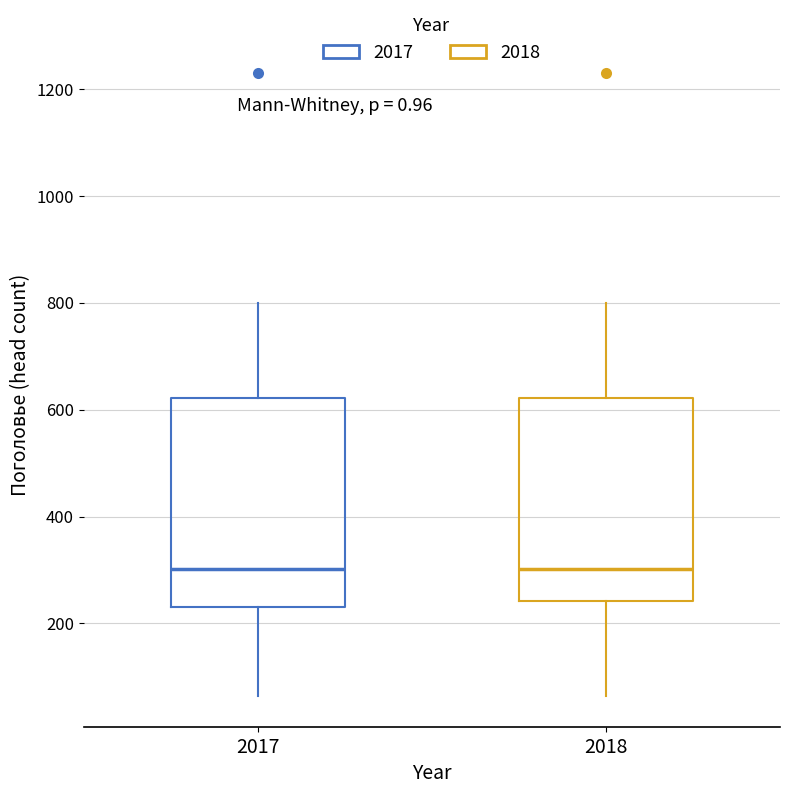

Where does the lower whisker of the box at x = 2017 end on the y-axis? The values are not printed on the chart, so give them approximately, as read against the axis.

60